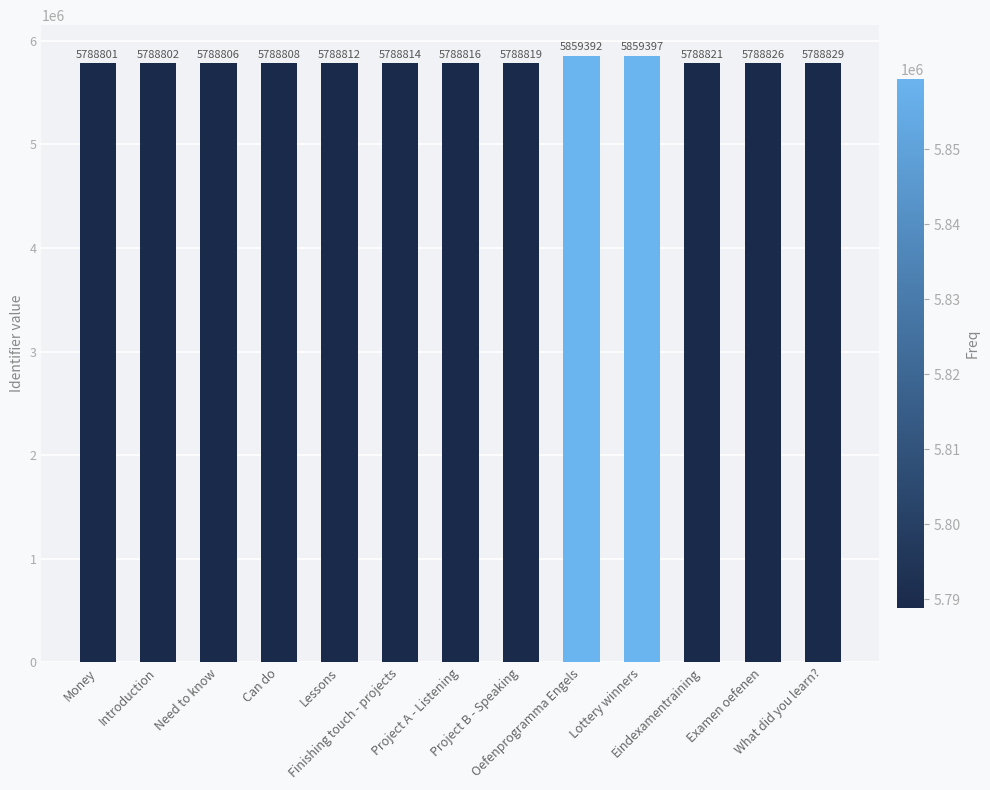

What is the sum of all values?

75395743